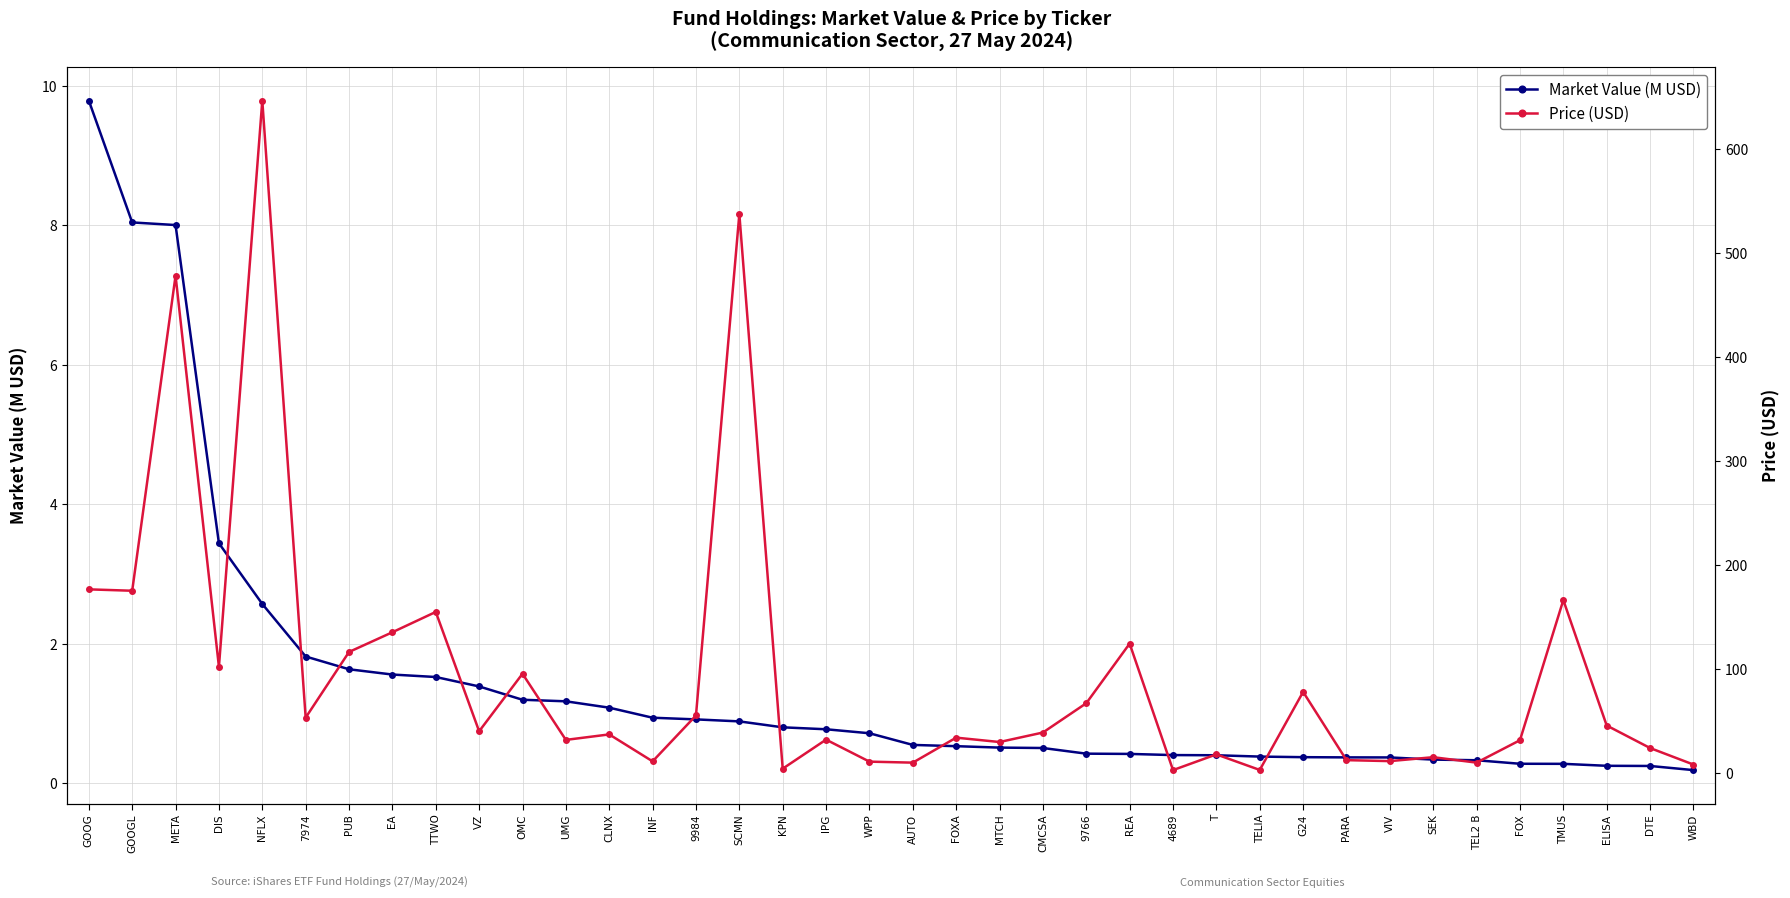

What is the maximum value shown in the chart?

646.8